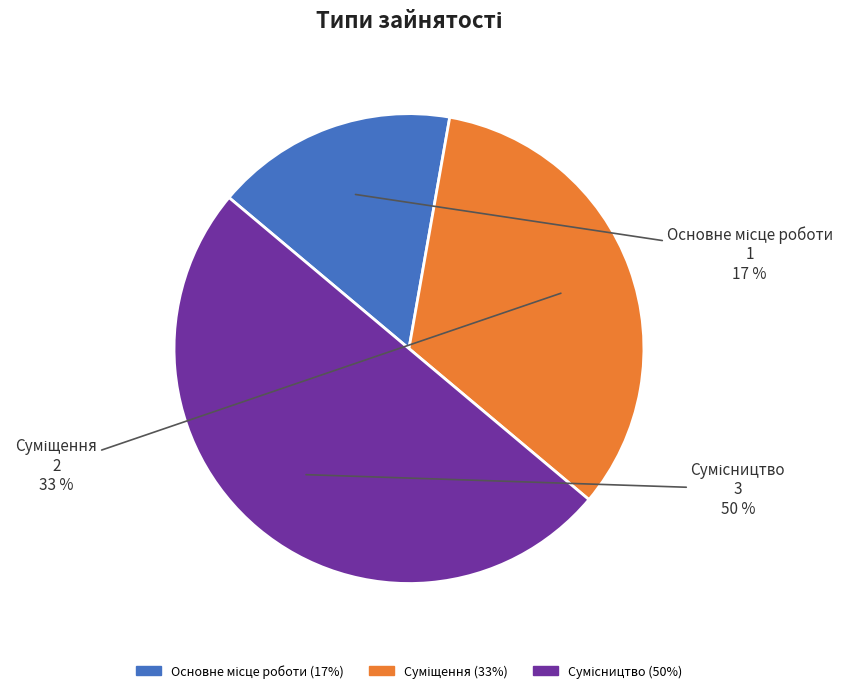

To the nearest percent, what is the average slice percentage?

33%